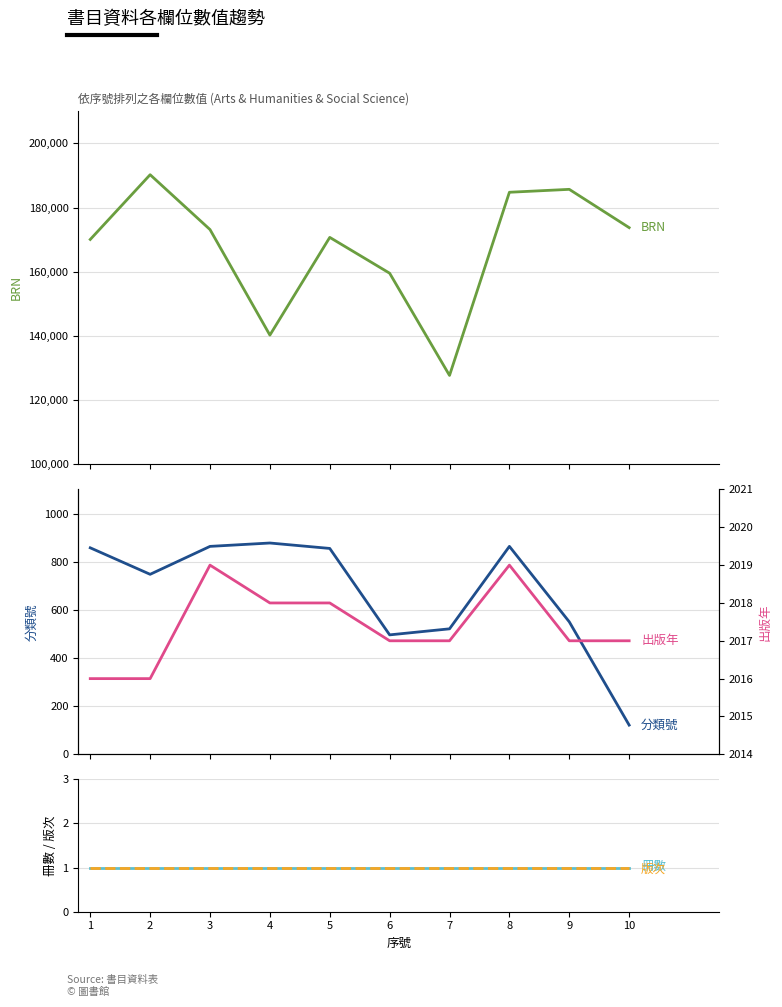

Is it true that BRN equals 260107.3 at 6?

False